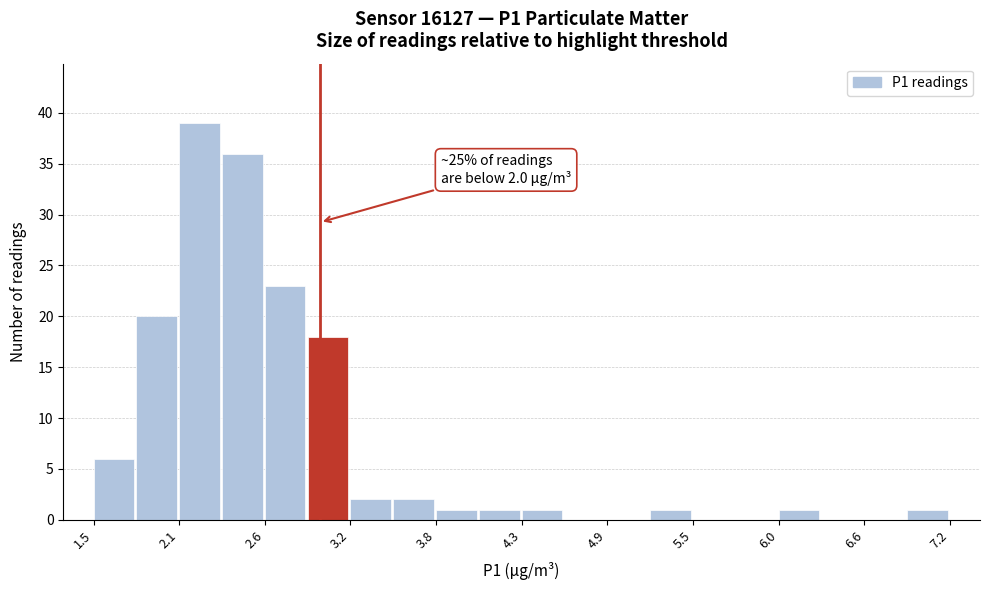

Read against the x-axis, roughly where is the centre of the tallest bar?

2.2